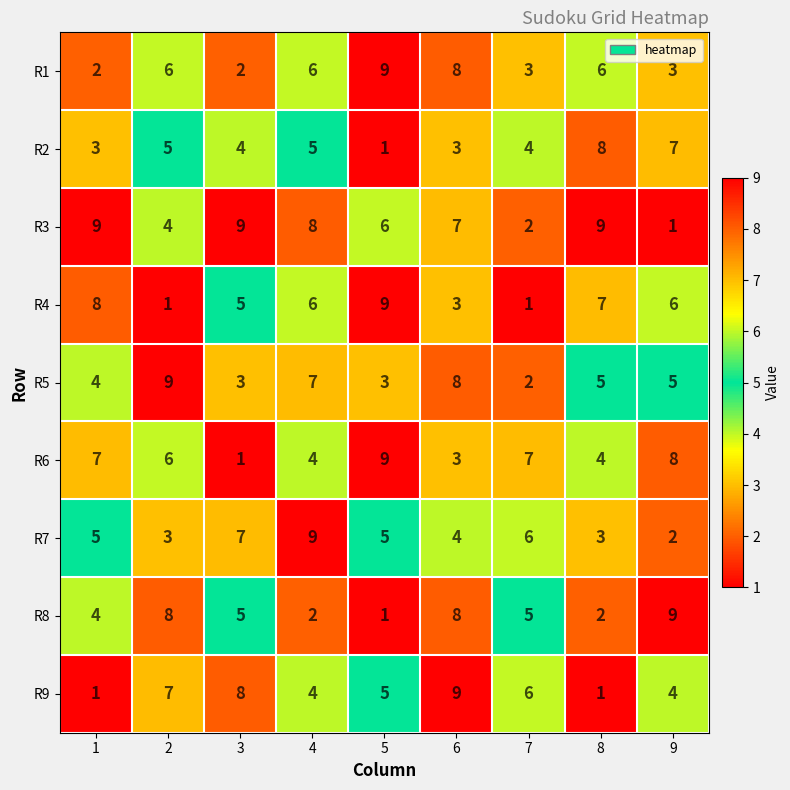

How many R6 values are between 4 and 7?

5